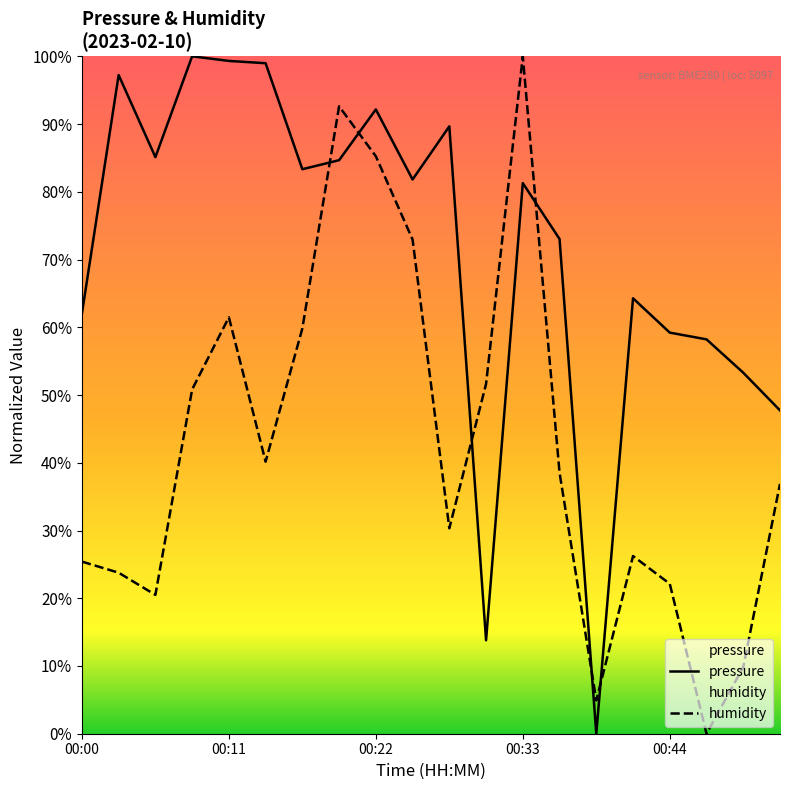

Which series has the largest total across all categories?

pressure